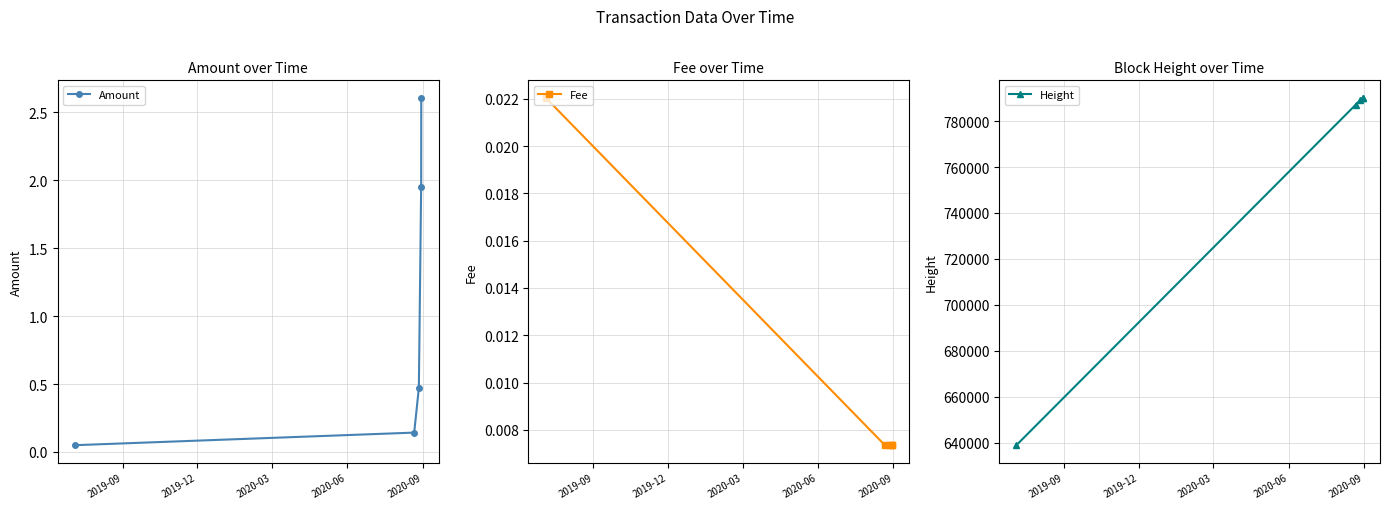

True or false: Height and Amount intersect in this chart.

False